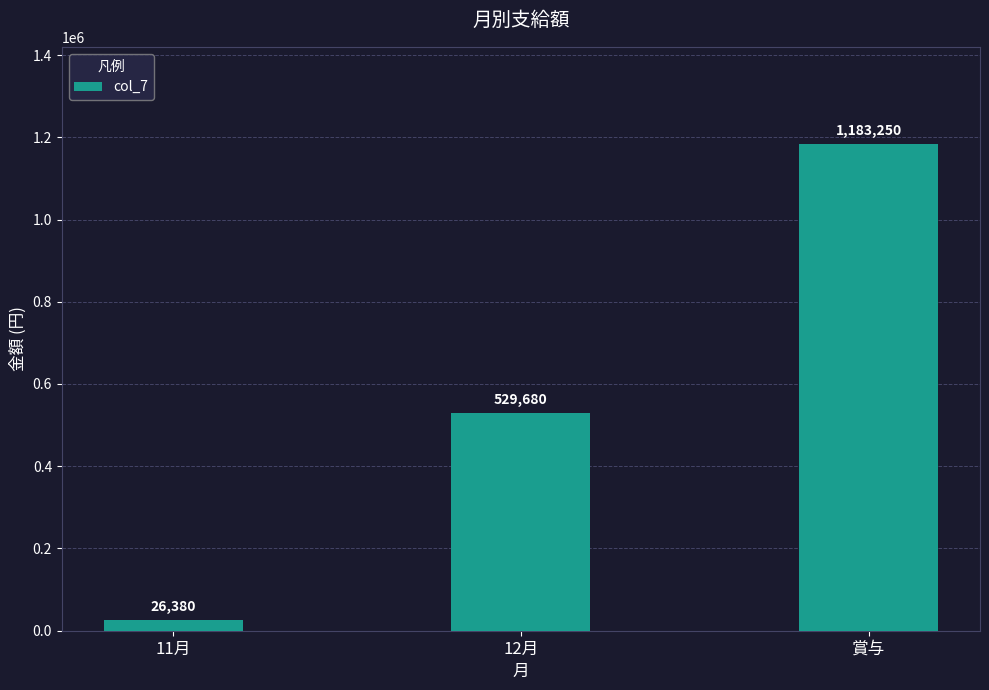

The chart shows a value of 1747022 at 賞与. True or false?

False